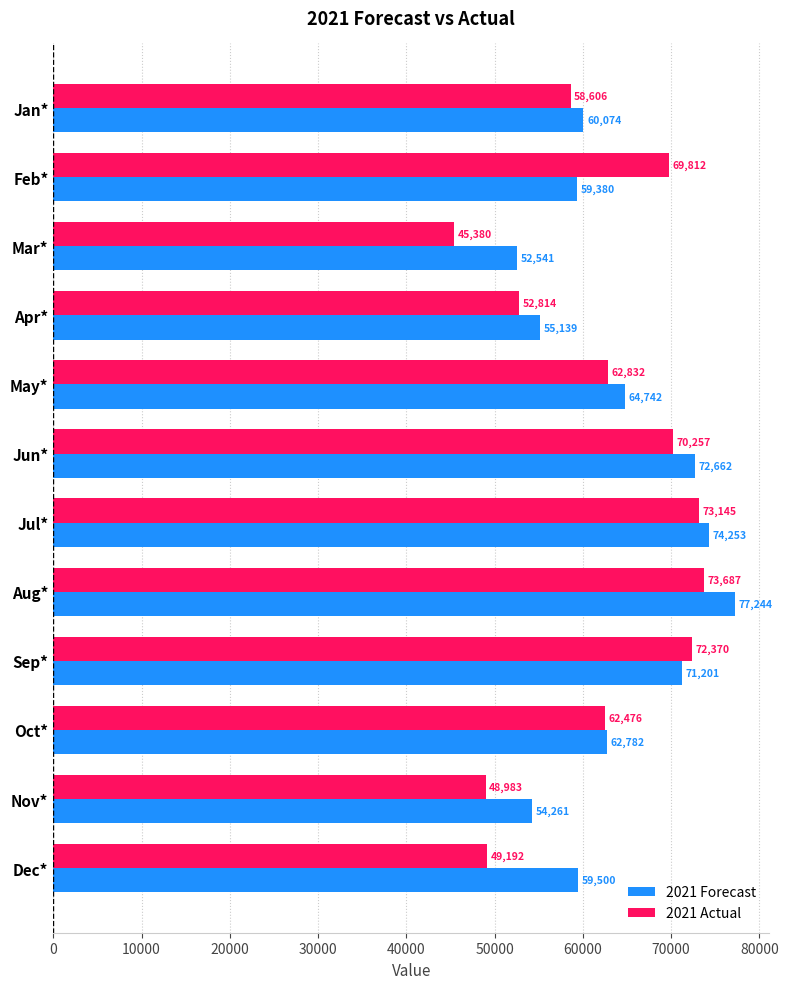

What is the minimum value for 2021 Forecast?

52541